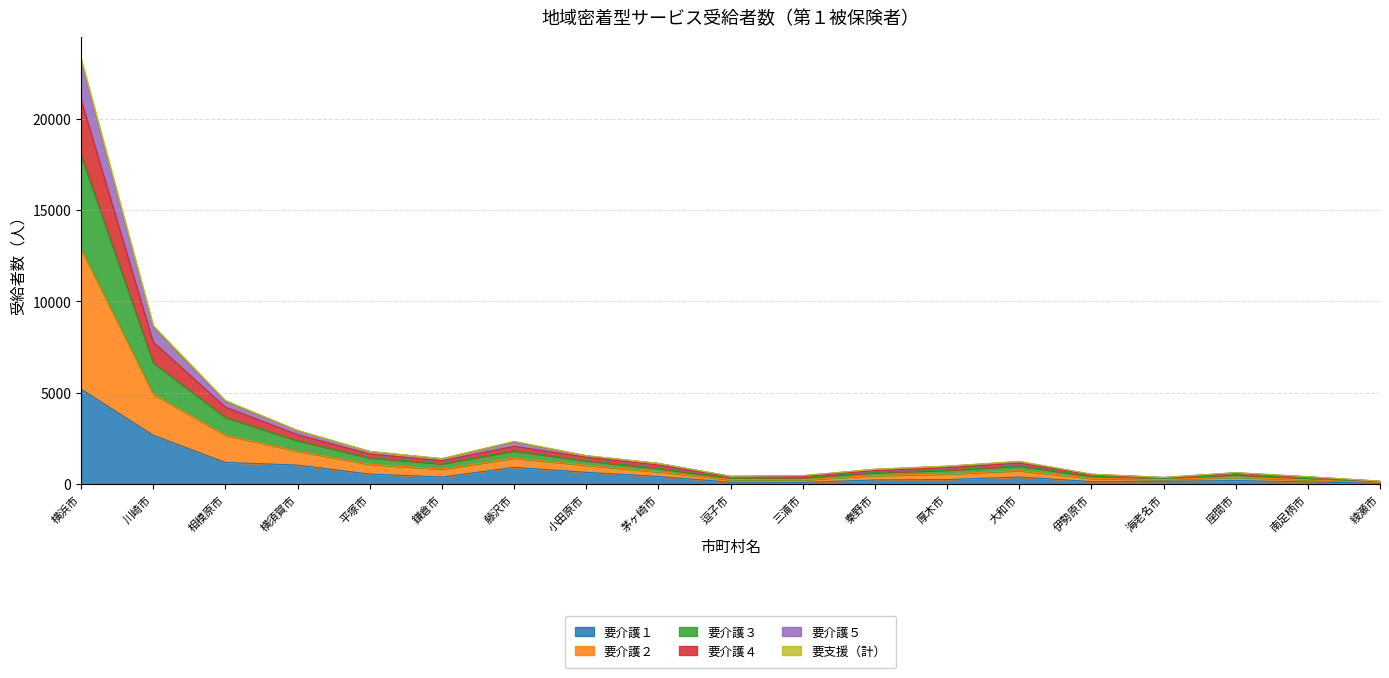

At which category is the sum across all series the highest?

横浜市